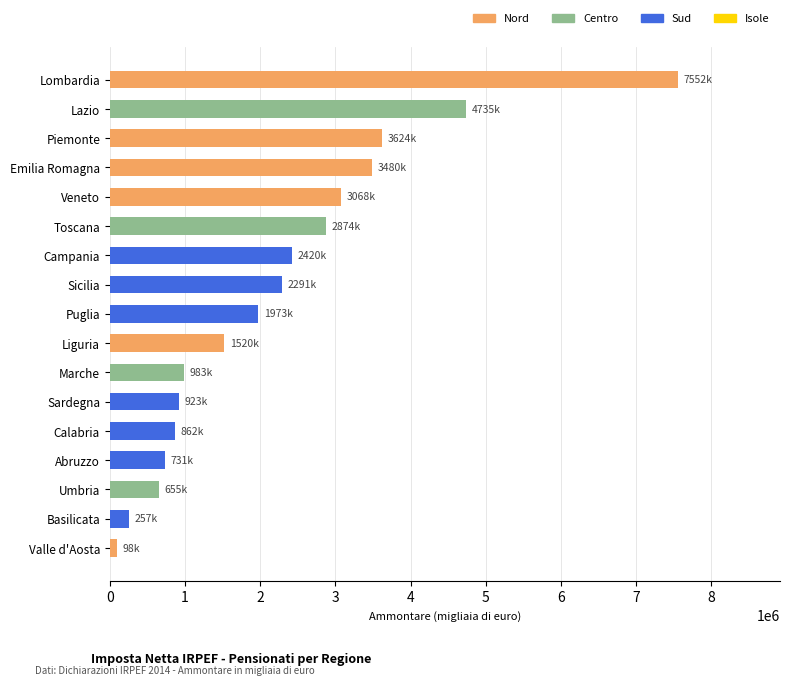

What is the greatest value displayed?

7552017